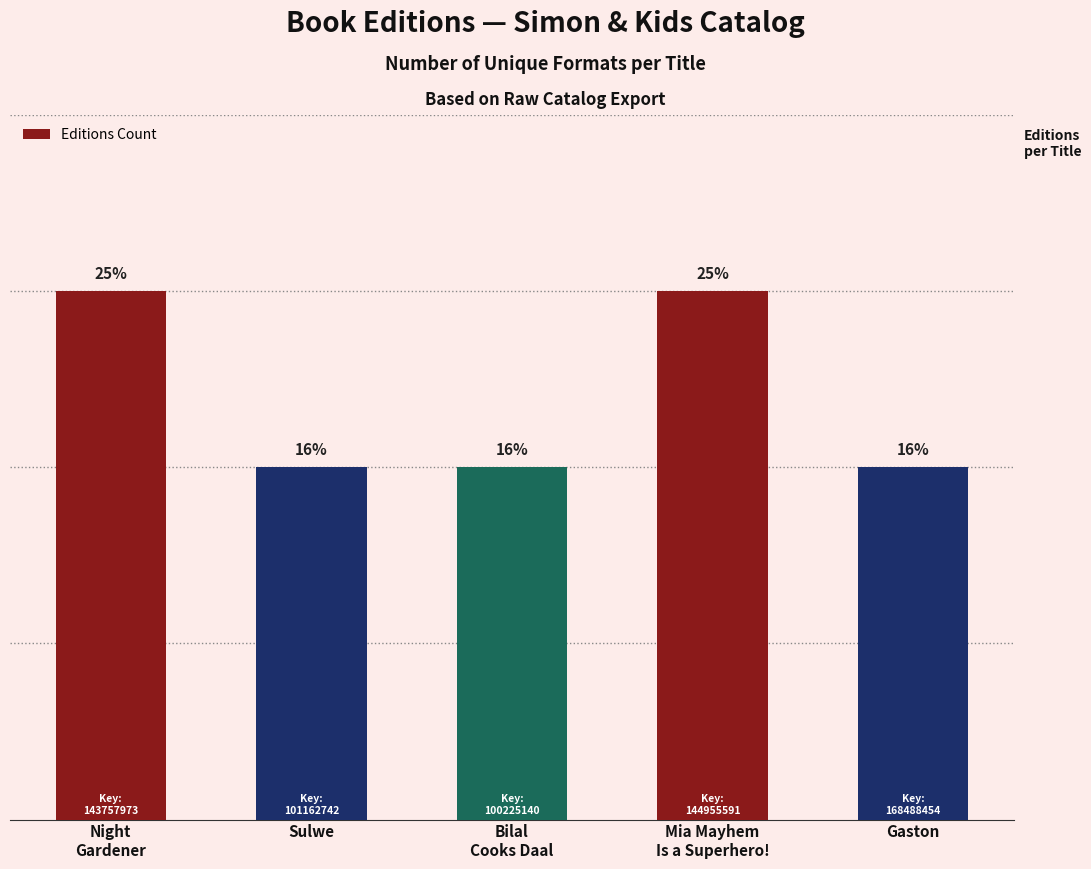

Does the chart contain any negative values?

No